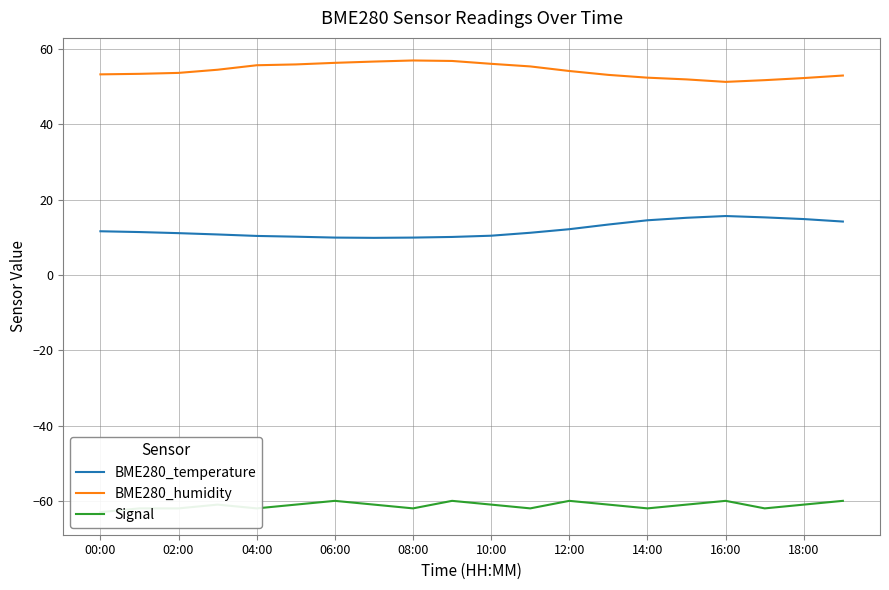

Which has a higher value, 17 or 11?

17